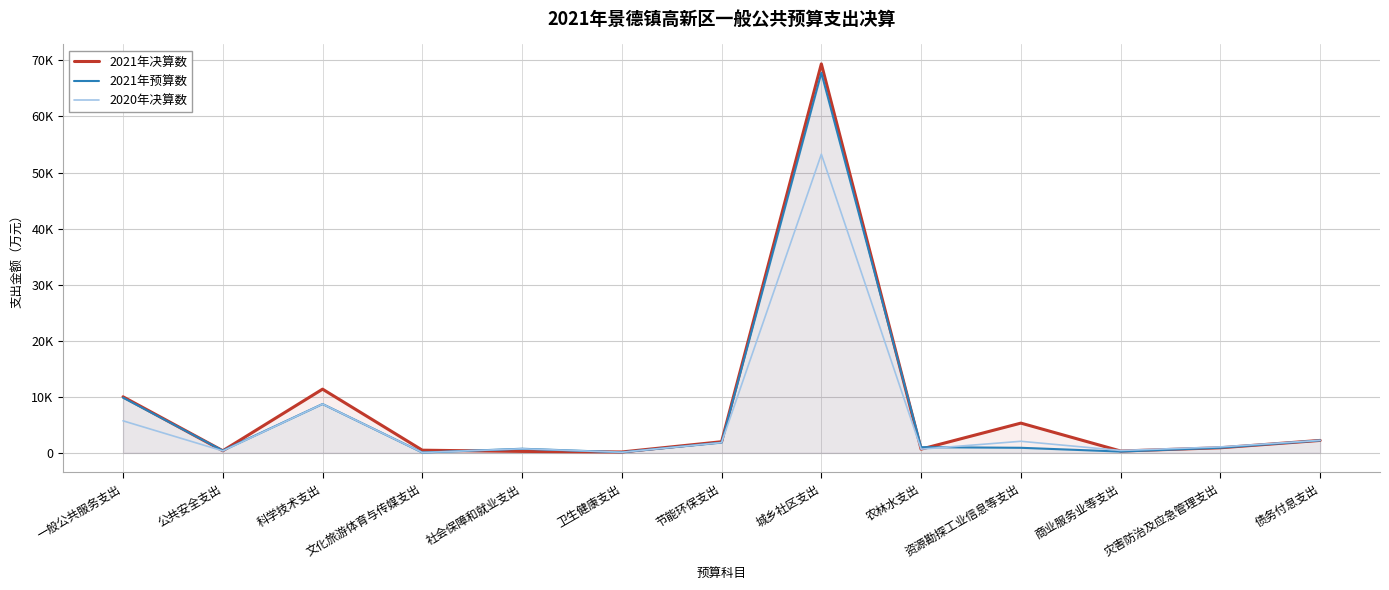

Reading left to right, list all the values displayed in this chart.

2021年决算数: 10009	385	11371	485	267	168	1995	69378	673	5315	337	919	2229
2021年预算数: 9857	413	8719	70	745	117	1843	67787	1030	914	240	925	2229
2020年决算数: 5723	359	8717	67	742	116	1842	53269	672	2074	434	1073	2242